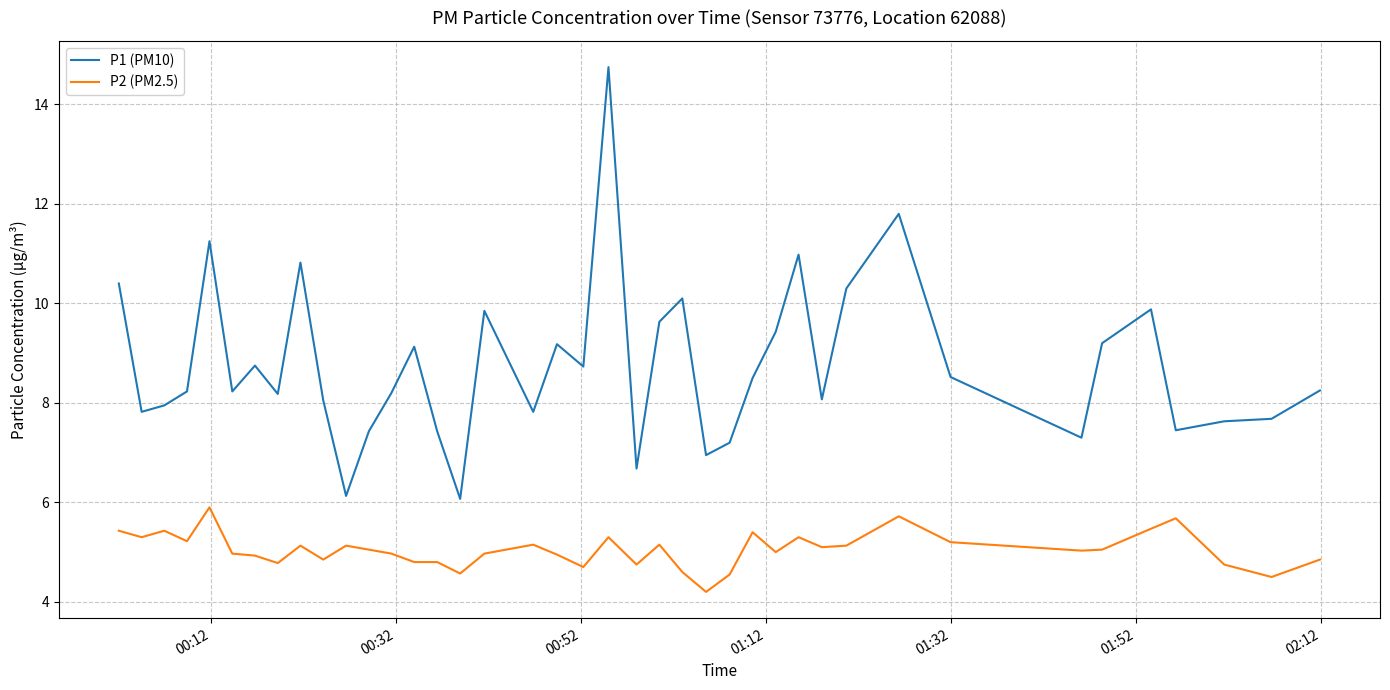

Which series has the largest total across all categories?

P1 (PM10)